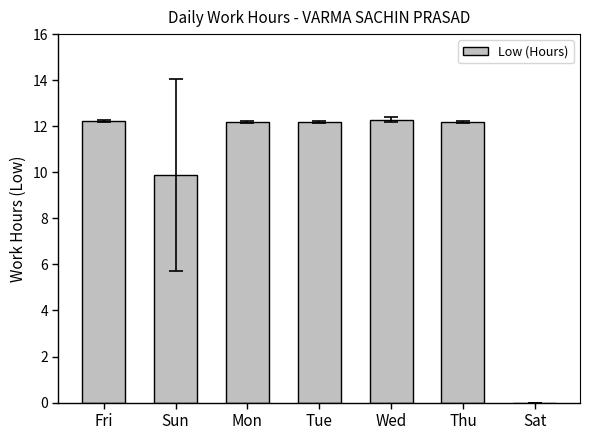

Count the number of data series in this chart.

1